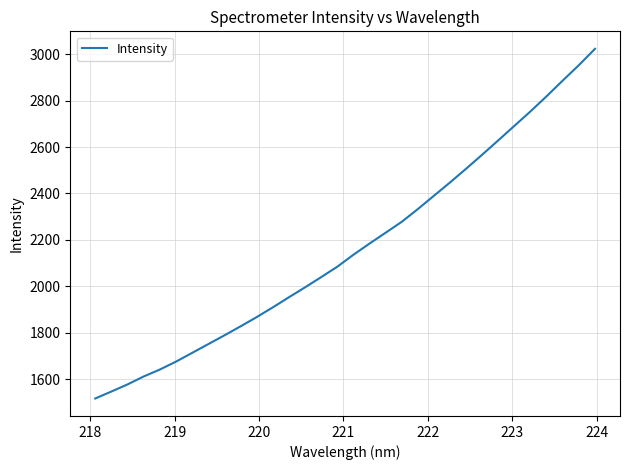

What is the smallest value displayed?

1516.4